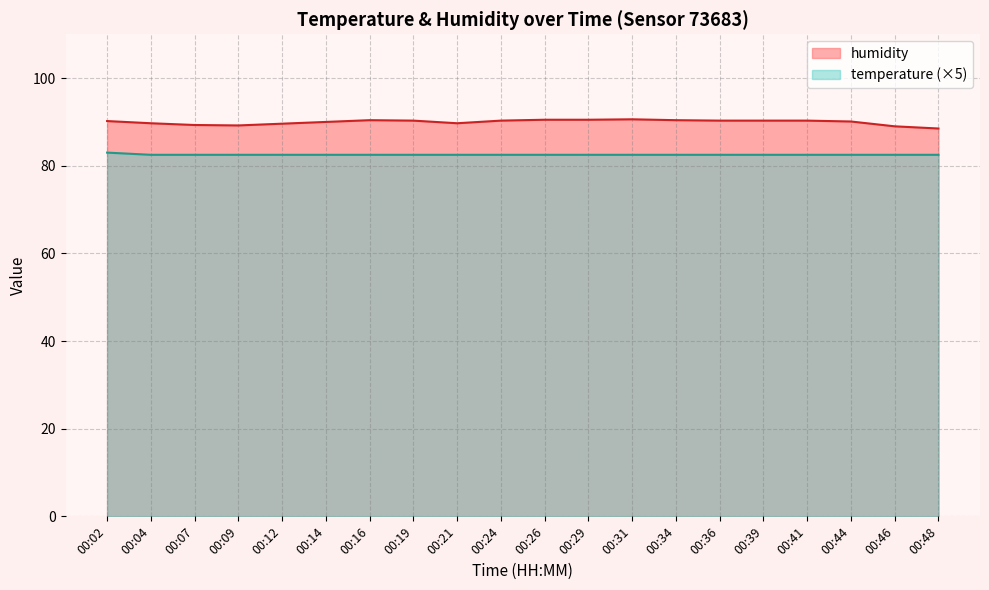

What is the value of the temperature point at the 20th from the left?

82.5